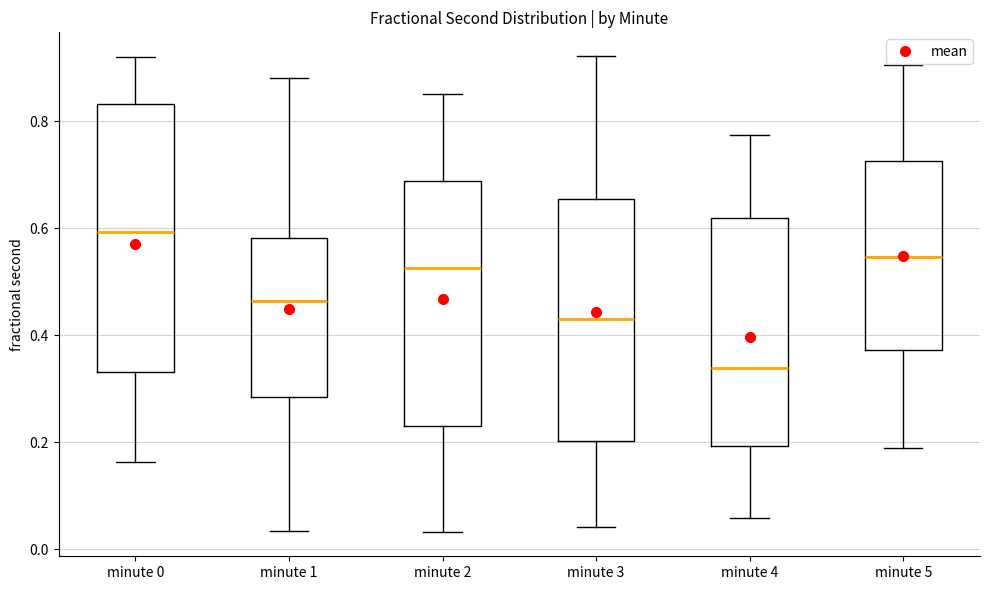

Which box is the tallest, from its lower edge to its upper edge?

minute 0